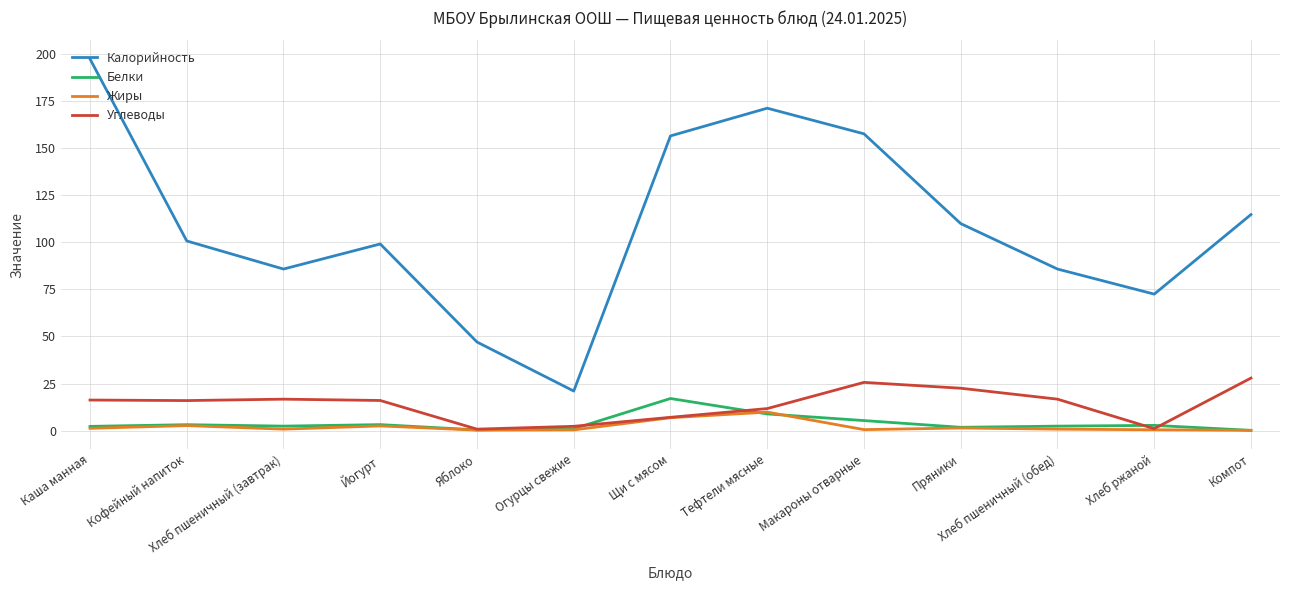

How many distinct data groups are displayed?

4